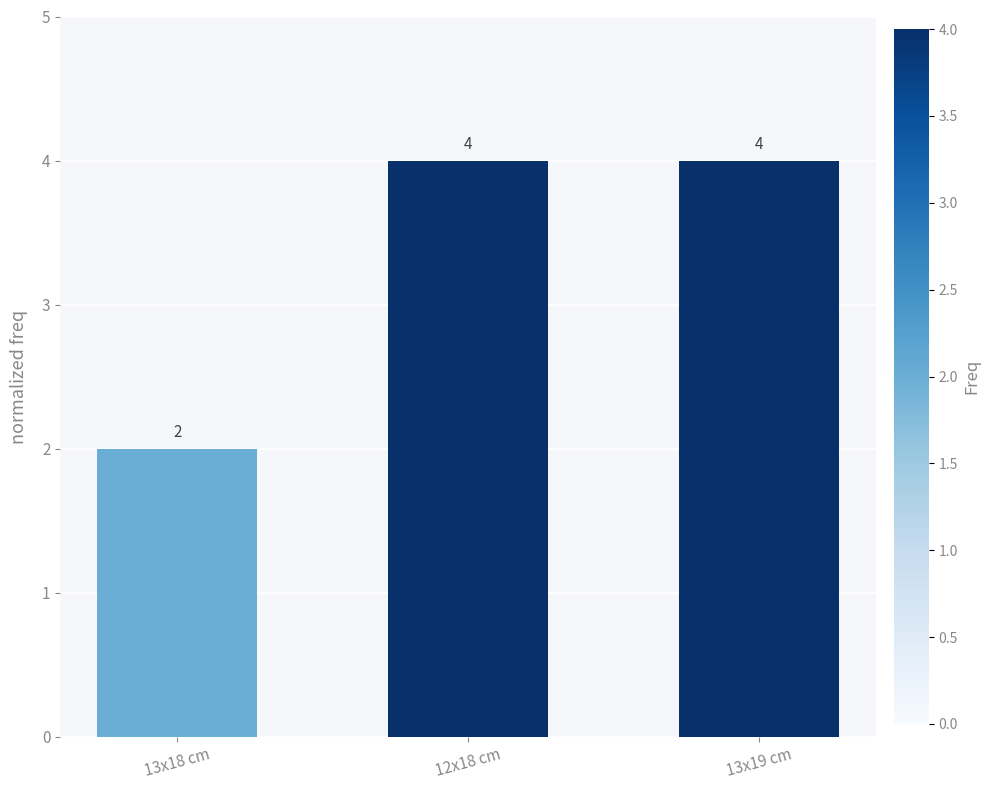

What is the ratio of the value at 12x18 cm to the value at 13x18 cm?

2.0